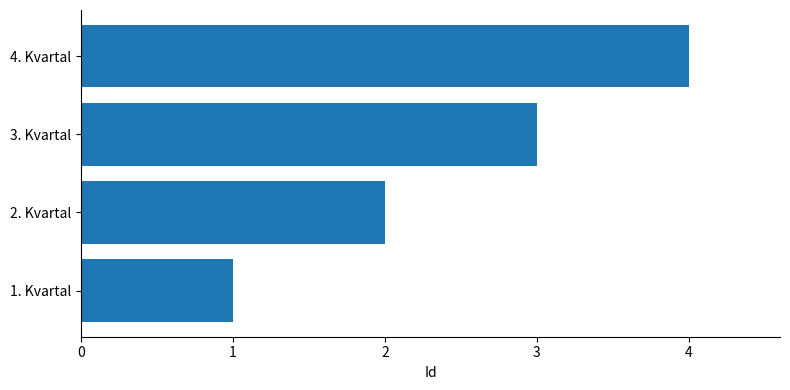

Count the values in the range 2 to 4.

3